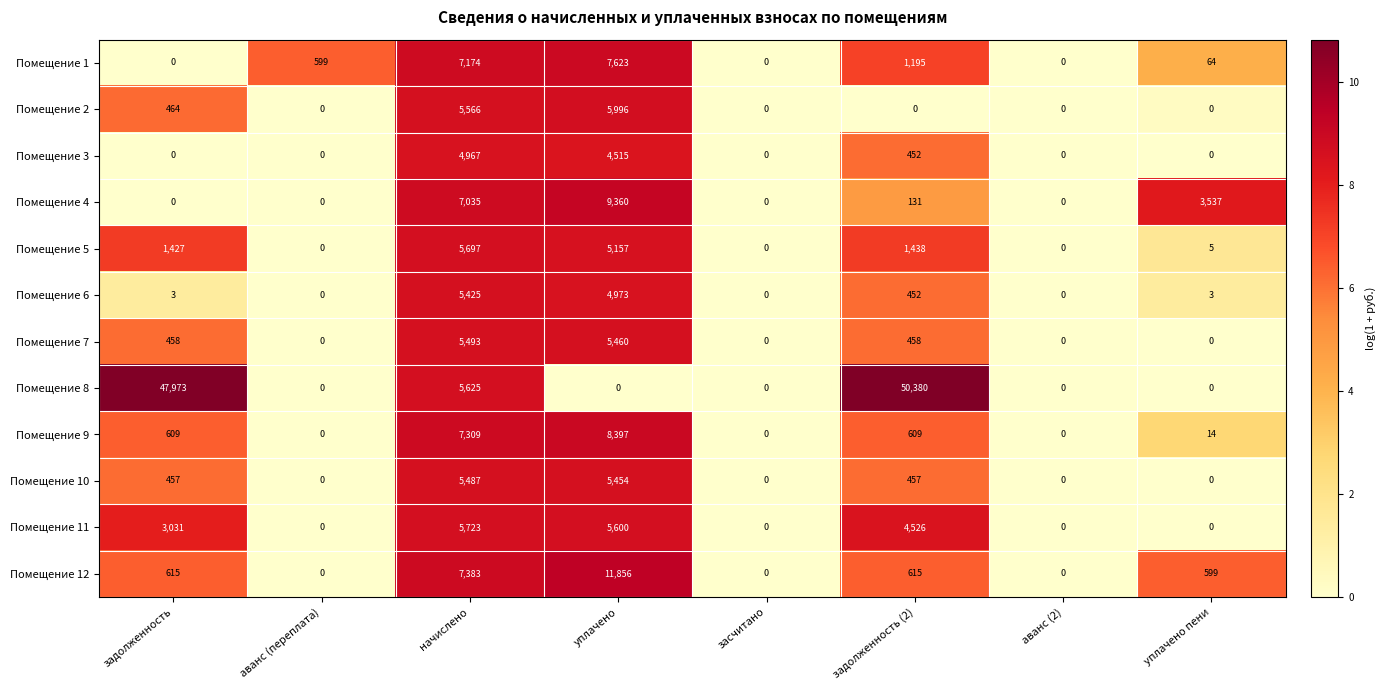

Between засчитано and задолженность (2), which series saw the biggest shift?

Помещение 8